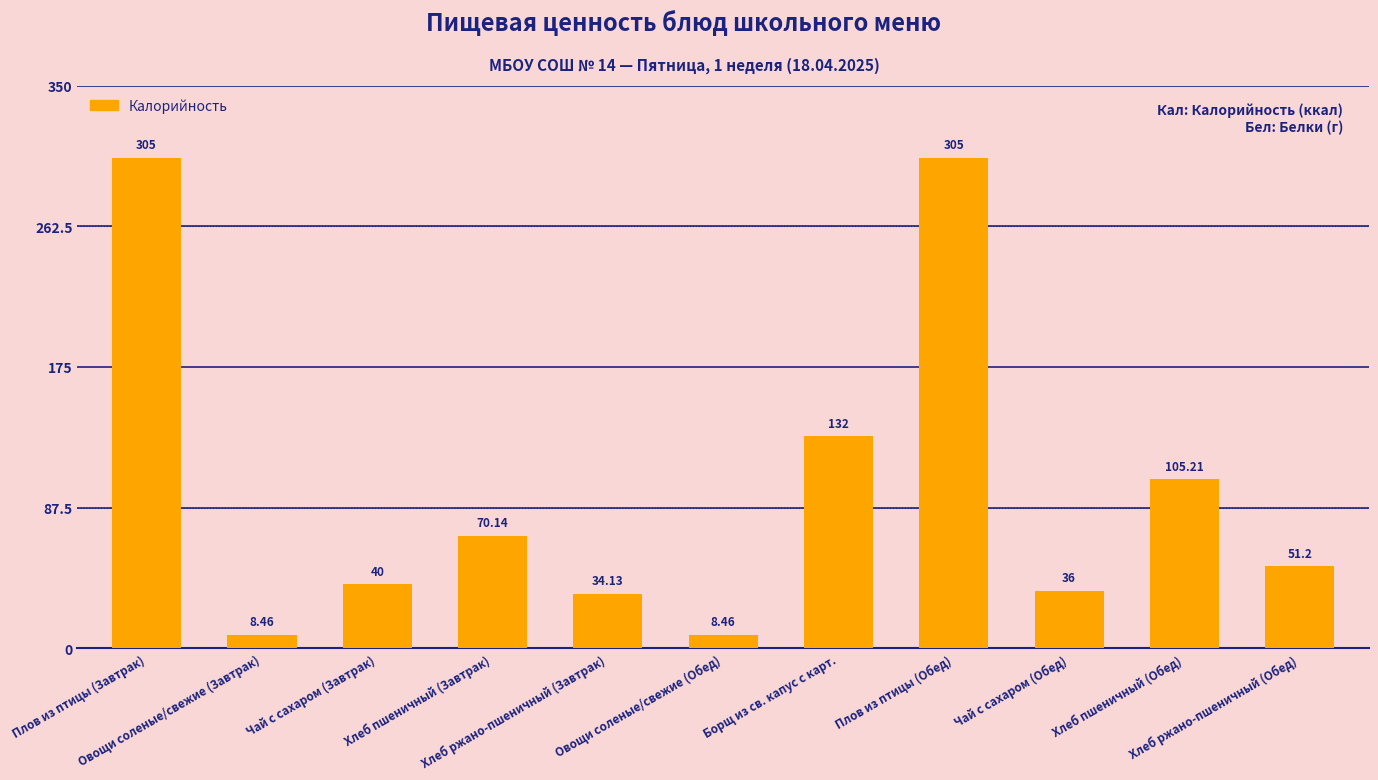

What is the average value?

99.6